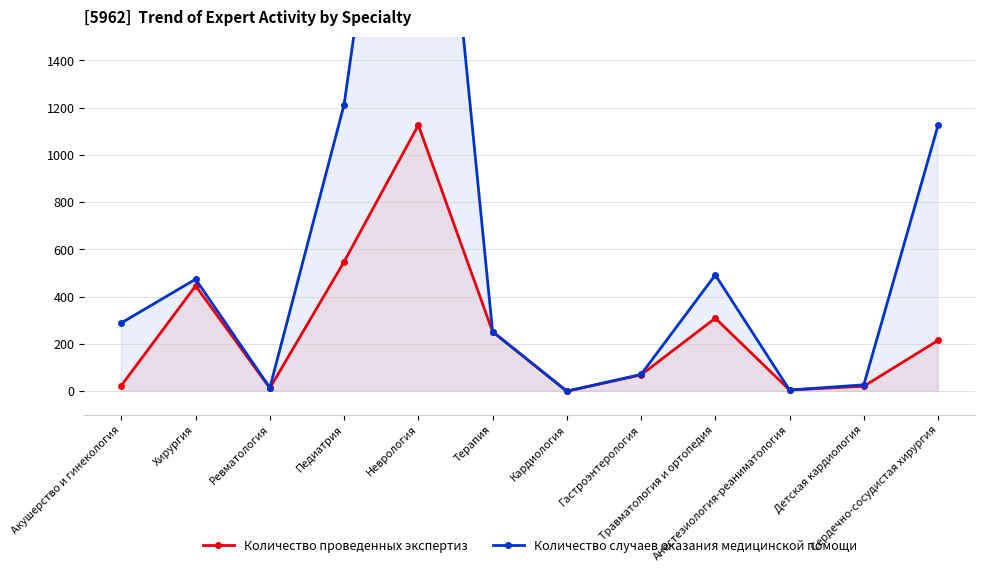

Reading right to left, extract all data points from this chart.

Количество проведенных экспертиз: Сердечно-сосудистая хирургия=215	Детская кардиология=21	Анестезиология-реаниматология=5	Травматология и ортопедия=309	Гастроэнтерология=69	Кардиология=0	Терапия=252	Неврология=1126	Педиатрия=548	Ревматология=13	Хирургия=446	Акушерство и гинекология=24
Количество случаев оказания медицинской помощи: Сердечно-сосудистая хирургия=1125	Детская кардиология=27	Анестезиология-реаниматология=5	Травматология и ортопедия=492	Гастроэнтерология=71	Кардиология=0	Терапия=252	Неврология=3428	Педиатрия=1213	Ревматология=15	Хирургия=474	Акушерство и гинекология=289